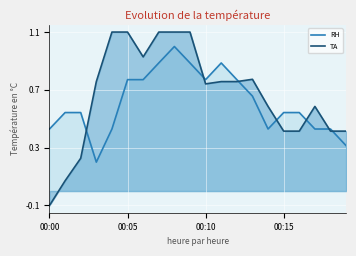

Reading right to left, extract all data points from this chart.

RH: 0.3	0.4	0.4	0.5	0.5	0.4	0.7	0.8	0.9	0.8	0.9	1.0	0.9	0.8	0.8	0.4	0.2	0.5	0.5	0.4
TA: 0.4	0.4	0.6	0.4	0.4	0.6	0.8	0.8	0.8	0.7	1.1	1.1	1.1	0.9	1.1	1.1	0.8	0.2	0.1	-0.1